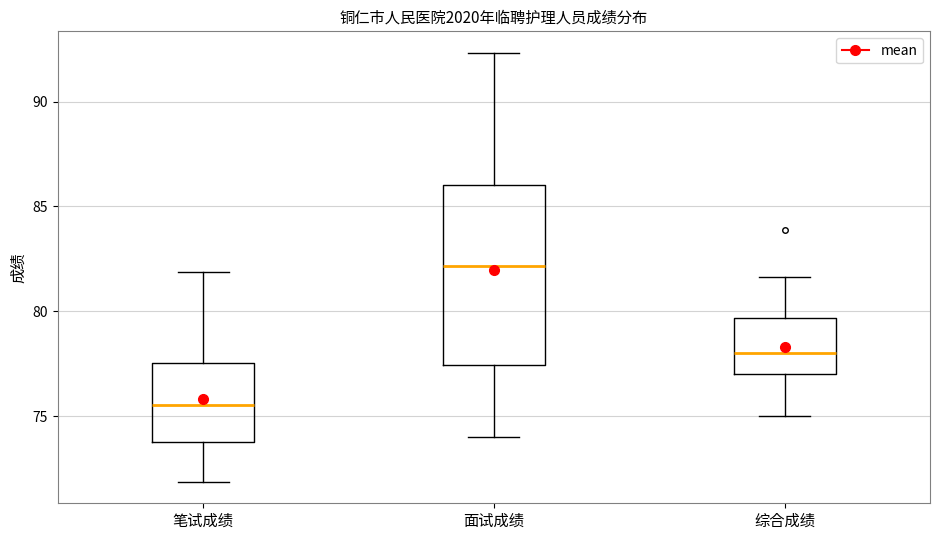

Reading left to right, read every box against the y-axis: the position of its median line, the range the box covers, and the ends of its whiskers. The values are not printed on the chart, so give them approximately, as read against the axis.

笔试成绩: median 75.5, box 74.0 to 77.5, whiskers 72.0 to 82.0
面试成绩: median 82.0, box 77.5 to 86.0, whiskers 74.0 to 92.5
综合成绩: median 78.0, box 77.0 to 79.5, whiskers 75.0 to 81.5